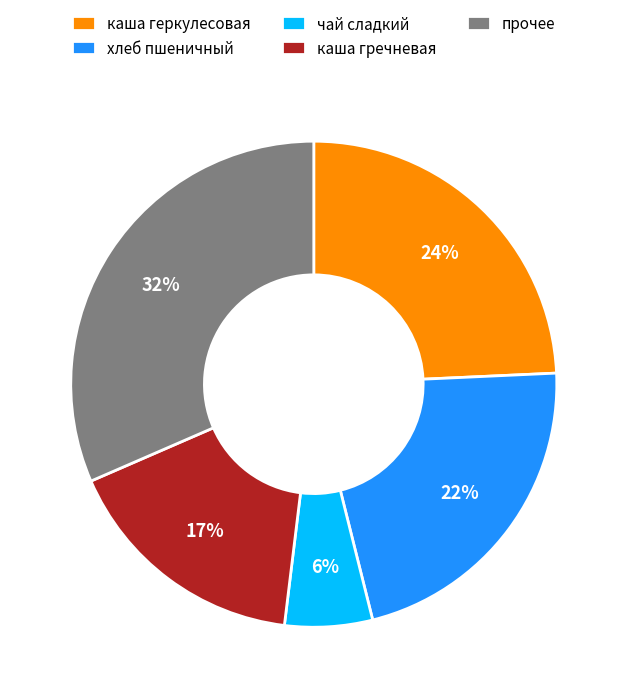

Which slice is the smallest?

чай сладкий